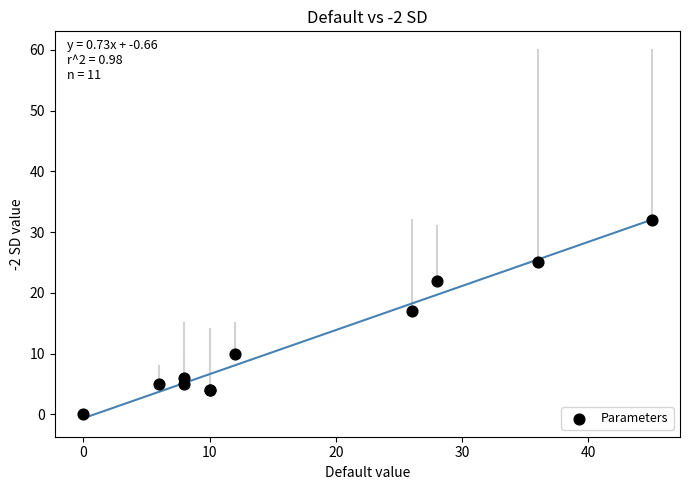

What Y value in the scatter plot is closest to 16?

17